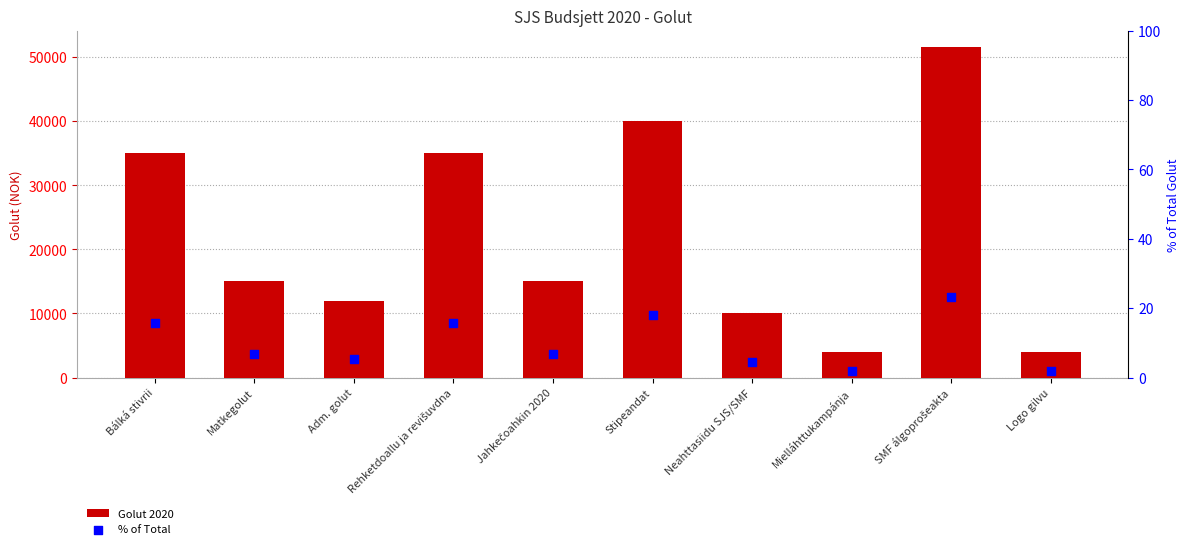

What is the total value across all series at Stipeandat?

40018.1